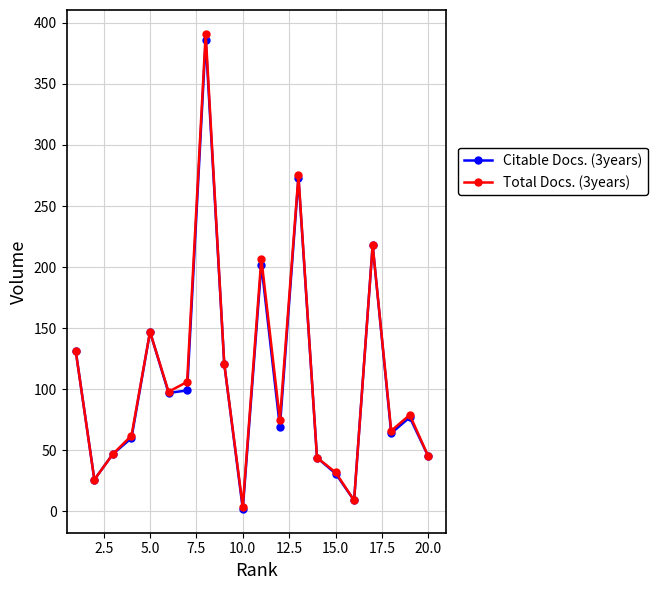

Which series has the widest spread of values?

Total Docs. (3years)